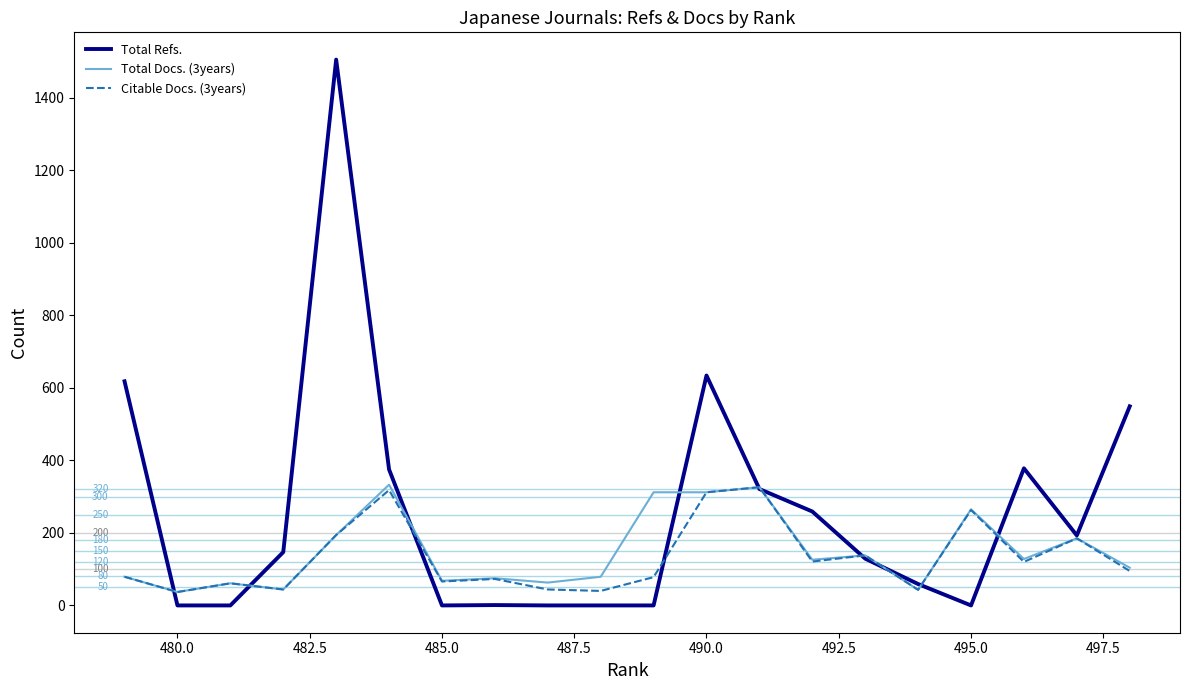

Which series has the largest total across all categories?

Total Refs.